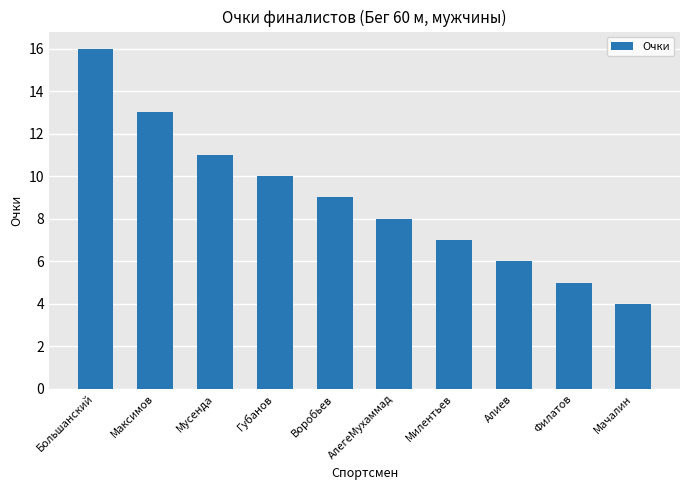

At which label does the data first exceed 9?

Большанский